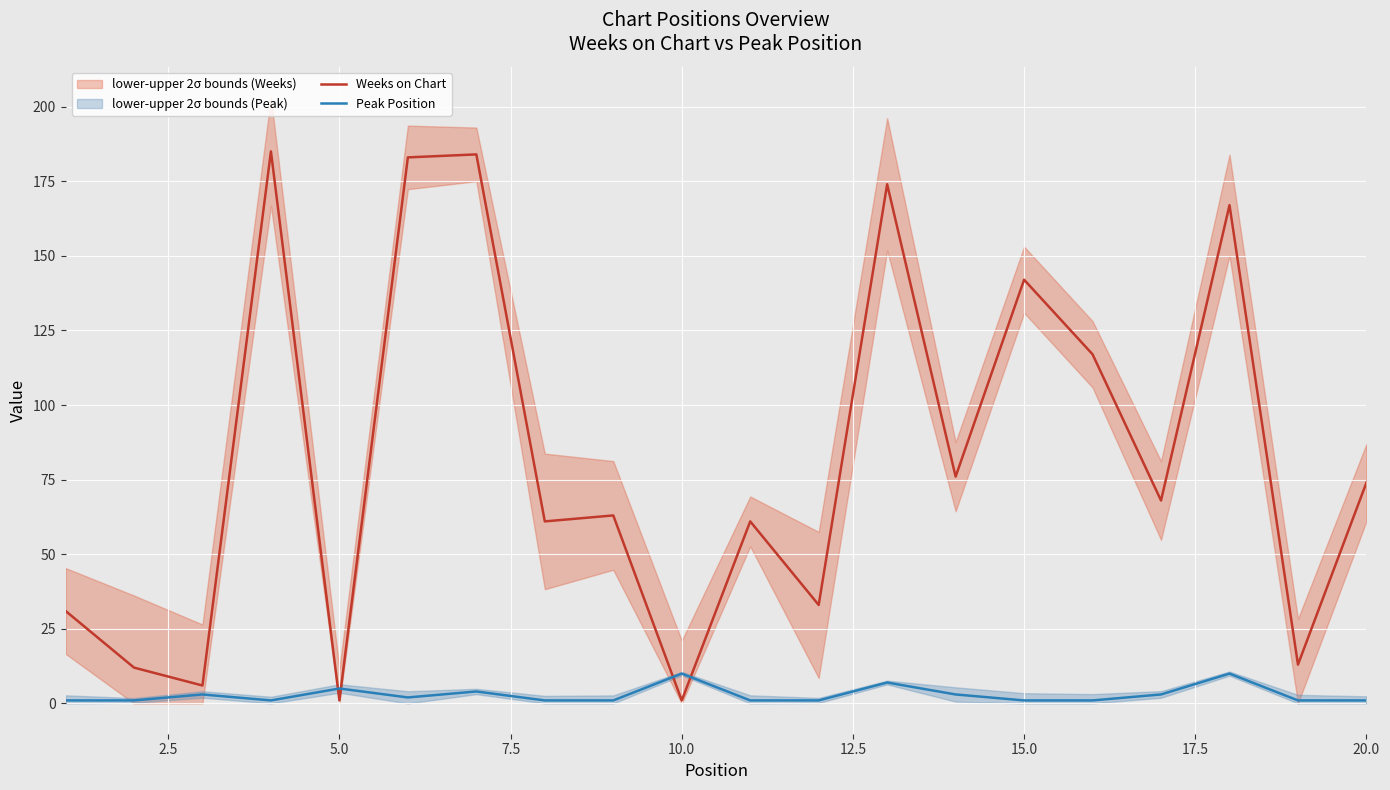

How many values in the Weeks on Chart series are below 68?

10